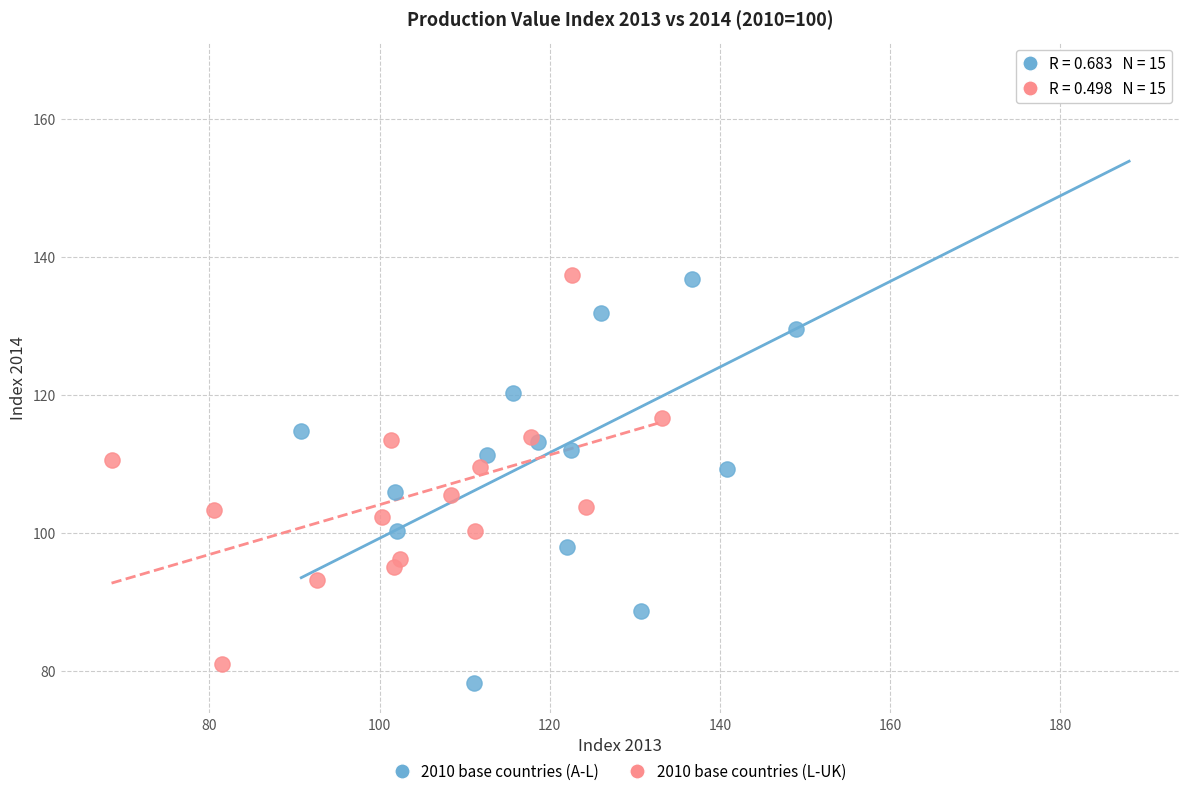

What are all the series names shown in the legend?

2010 base countries (A-L), 2010 base countries (L-UK)